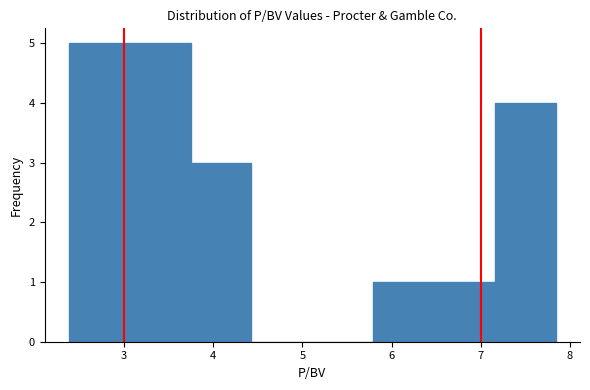

Reading left to right, transcribe this chart: for each bar, give the range it covers on the x-axis and its height. Neither the bar edges nor the heights are printed on the chart, so give them approximately, as read against the axes.

2.4 to 3.1: 5
3.1 to 3.7: 5
3.7 to 4.4: 3
4.4 to 5.1: 0
5.1 to 5.8: 0
5.8 to 6.5: 1
6.5 to 7.2: 1
7.2 to 7.8: 4